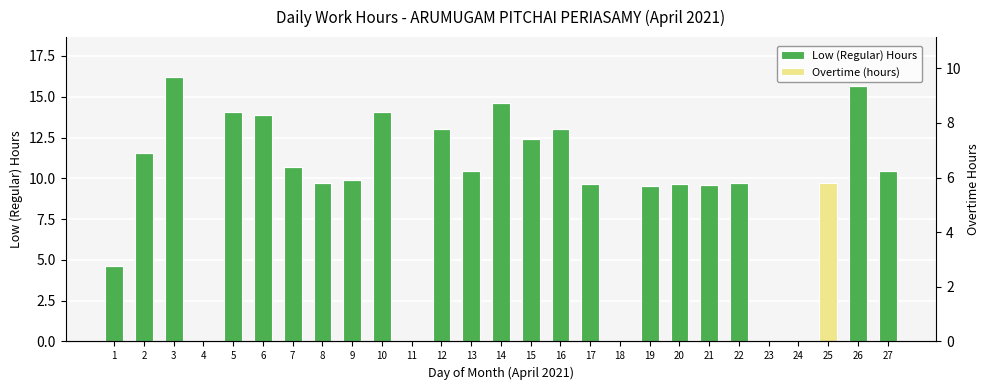

Rank the series by their average value, from lowest to highest.

Overtime (hours), Low (Regular) Hours